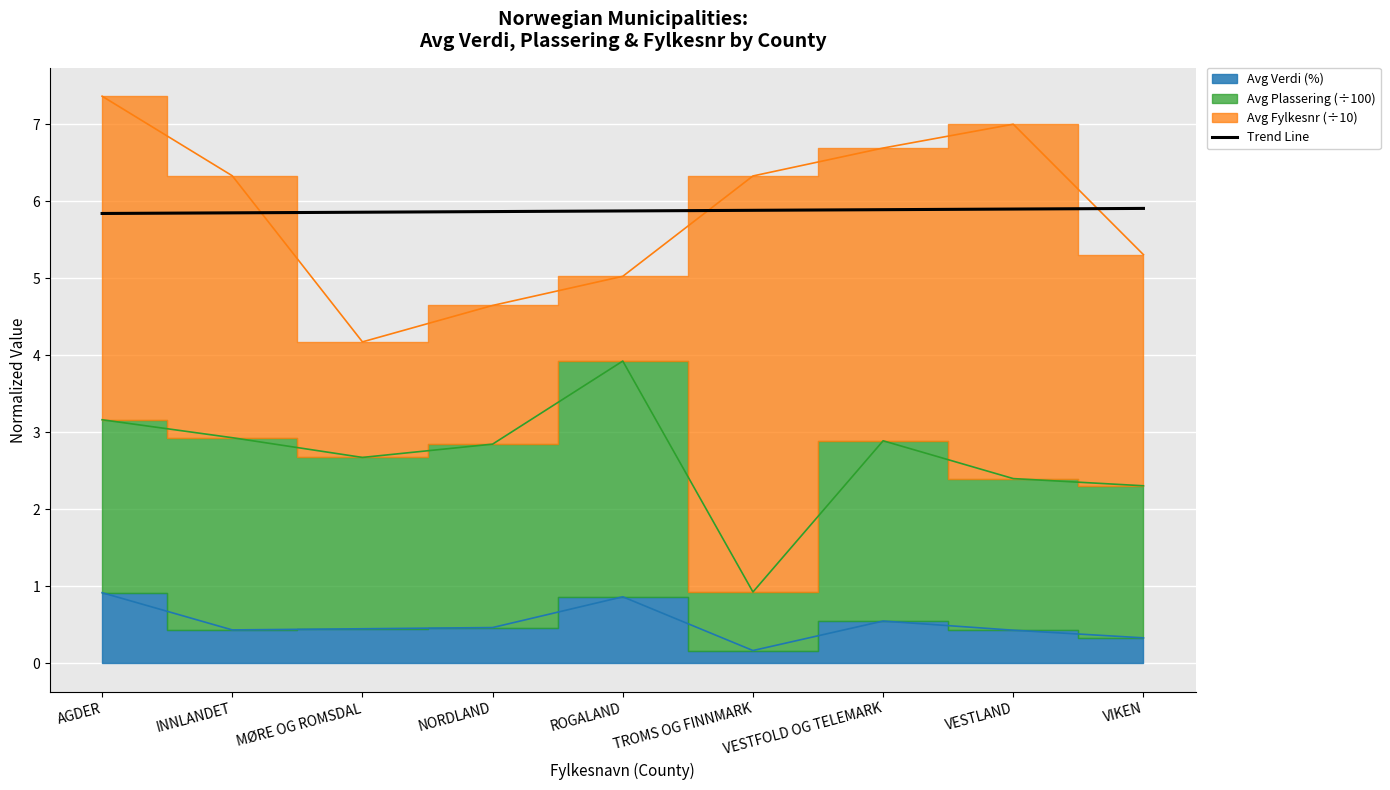

Reading left to right, what are all the values shown in this chart?

AGDER=5.8	INNLANDET=5.8	MØRE OG ROMSDAL=5.9	NORDLAND=5.9	ROGALAND=5.9	TROMS OG FINNMARK=5.9	VESTFOLD OG TELEMARK=5.9	VESTLAND=5.9	VIKEN=5.9